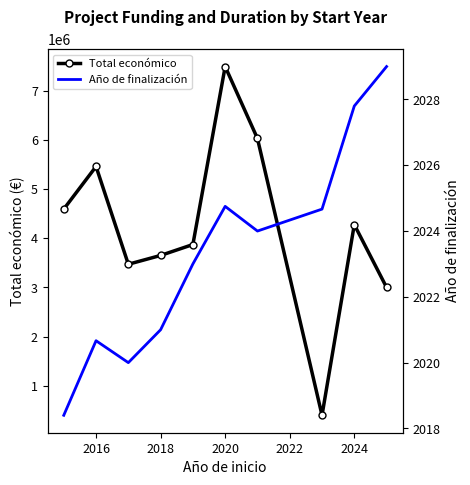

At which category does Total económico reach its first local peak?

2016